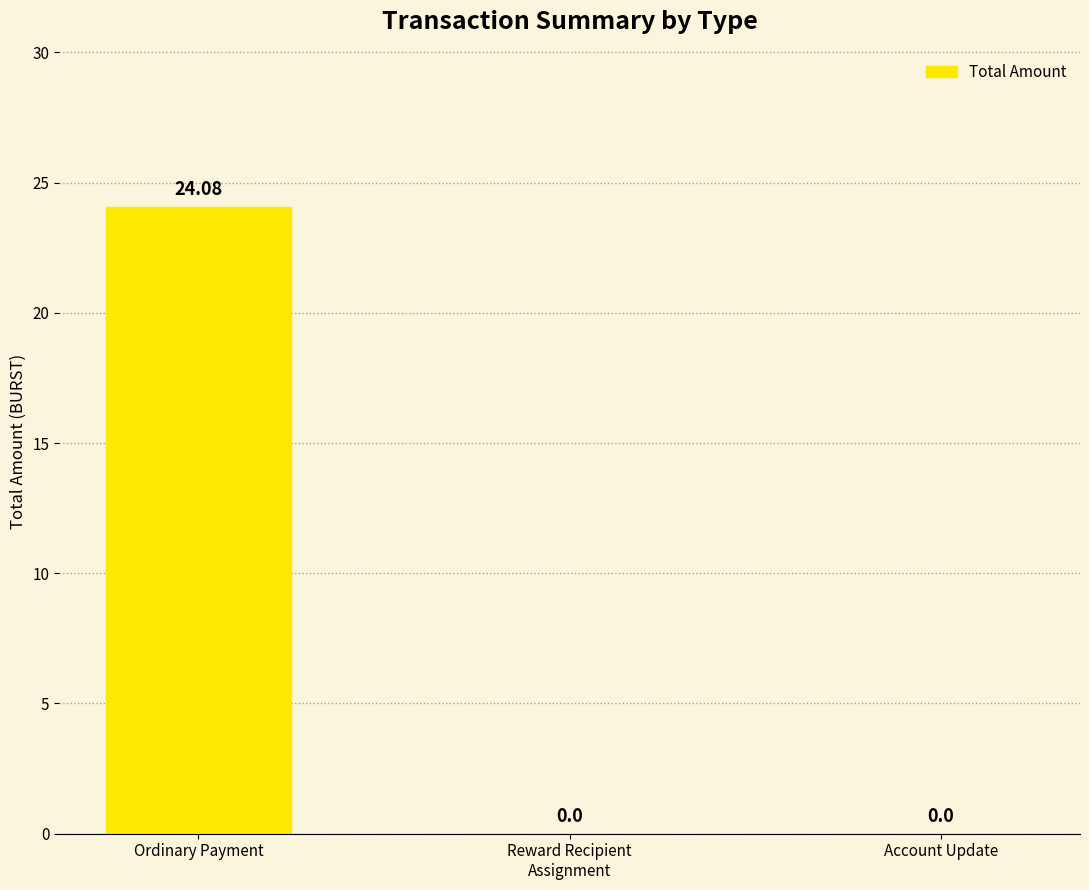

What is the sum of all values?

24.1